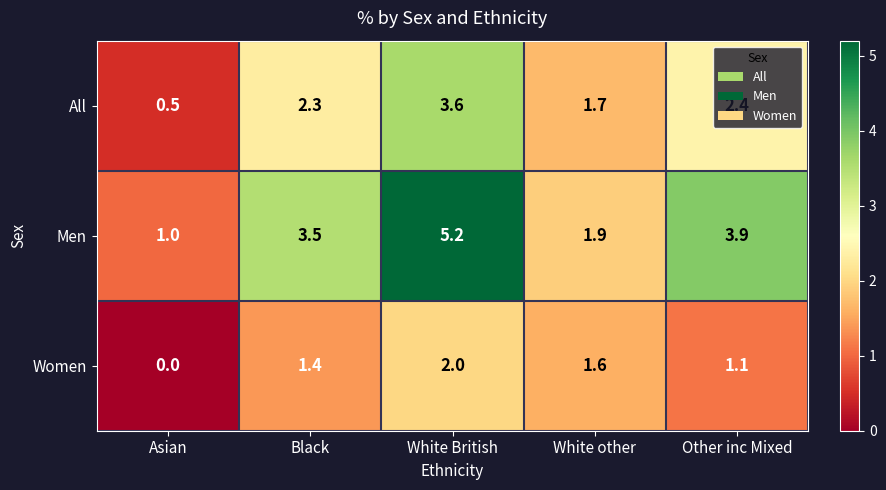

What is the sum of all Women values?

6.1